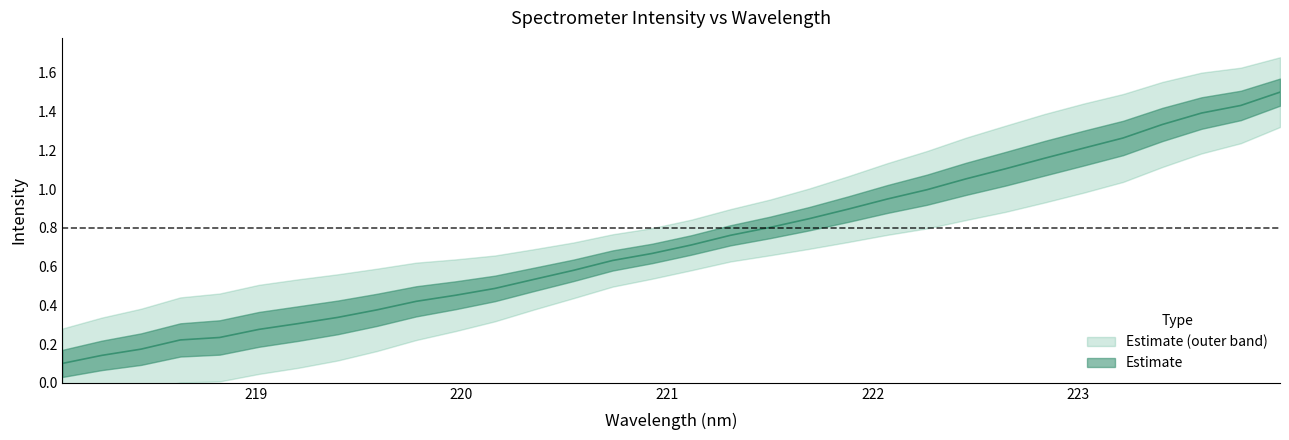

What is the difference between the second highest and second lowest values?

1.3